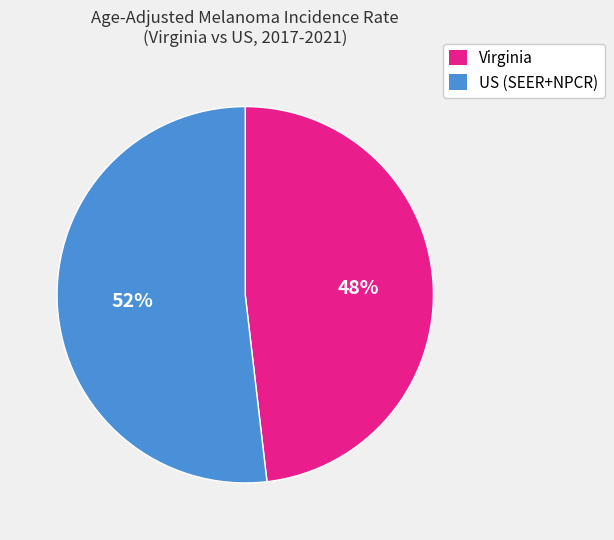

Rank the categories by value from lowest to highest.

Virginia, US (SEER+NPCR)